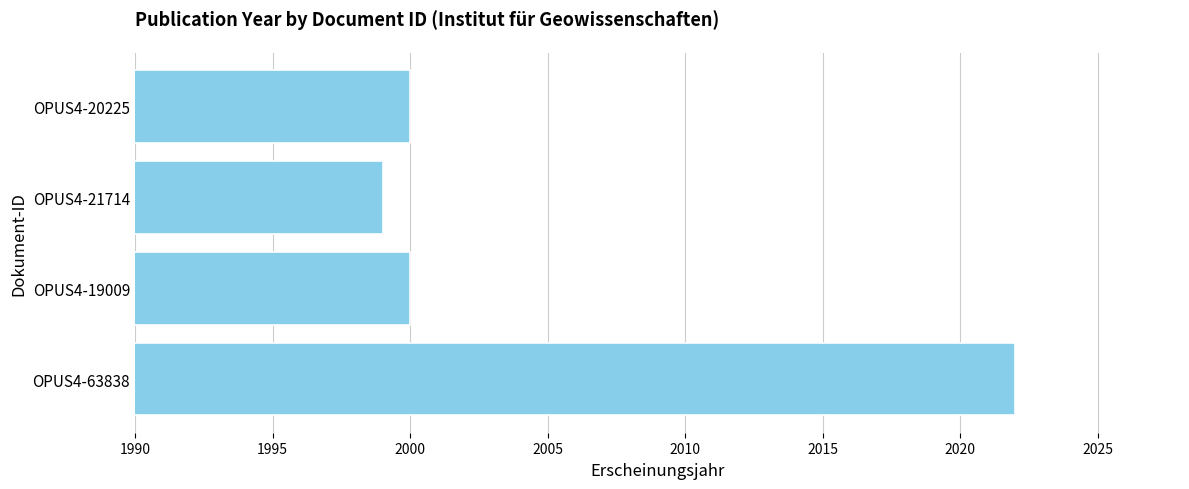

What is the difference between the maximum and second lowest values?

22